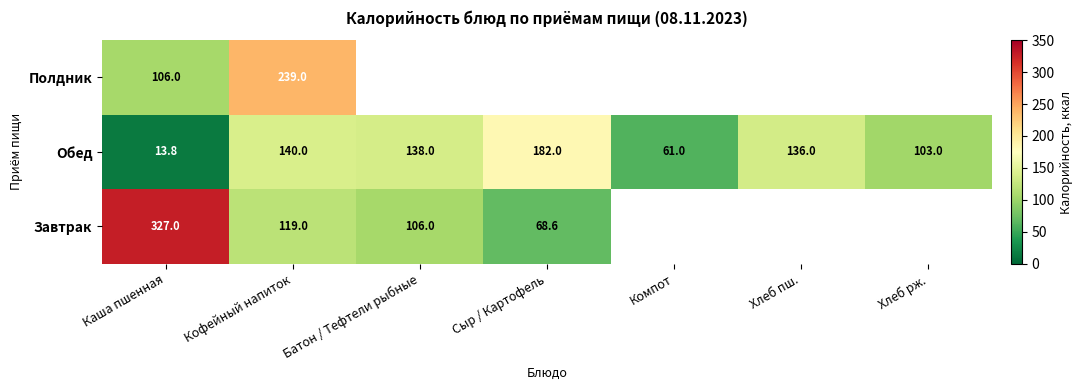

At which label does Обед first exceed 136?

Кофейный напиток